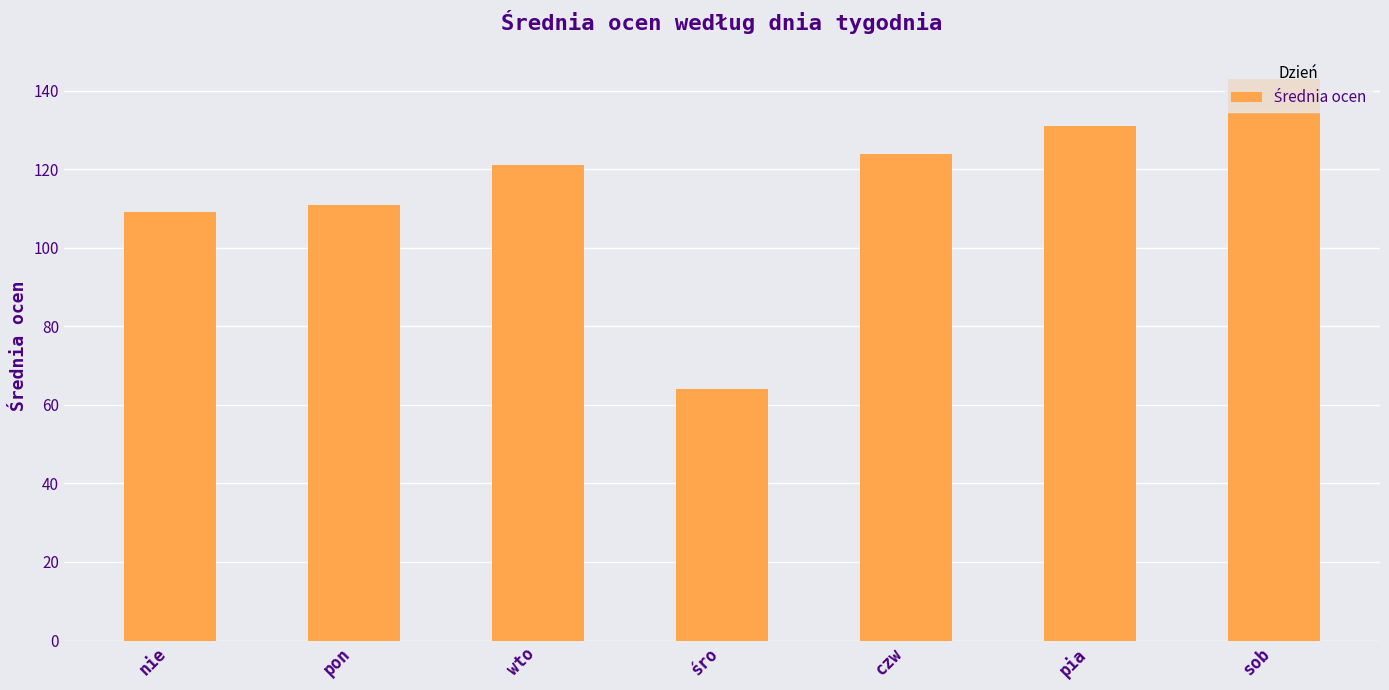

Approximately how many times larger is the value at pia compared to śro?

2.0